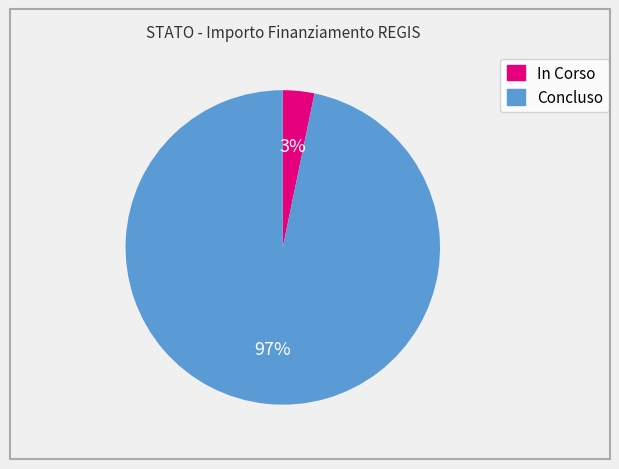

Is there any slice that represents more than half of the pie?

Yes